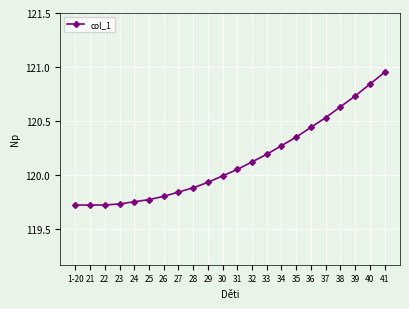

Between 35 and 25, which is larger?

35